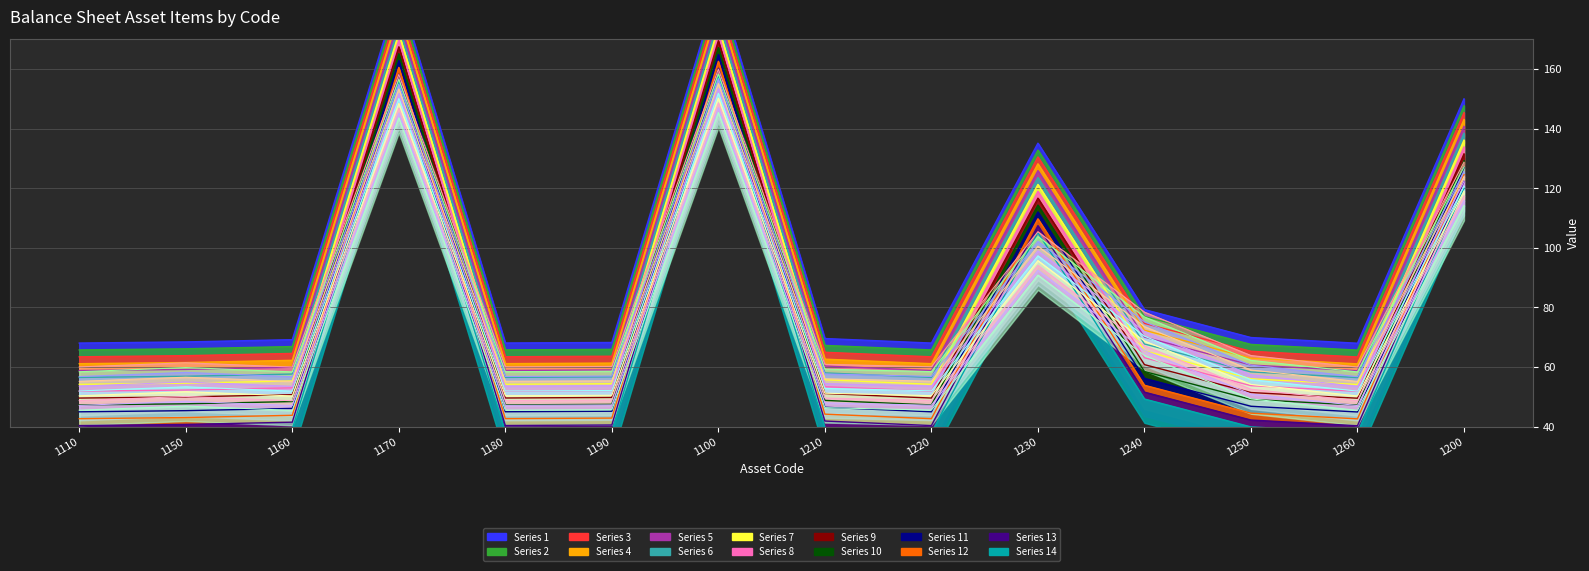

What is the label of the 4th point from the left?

1170